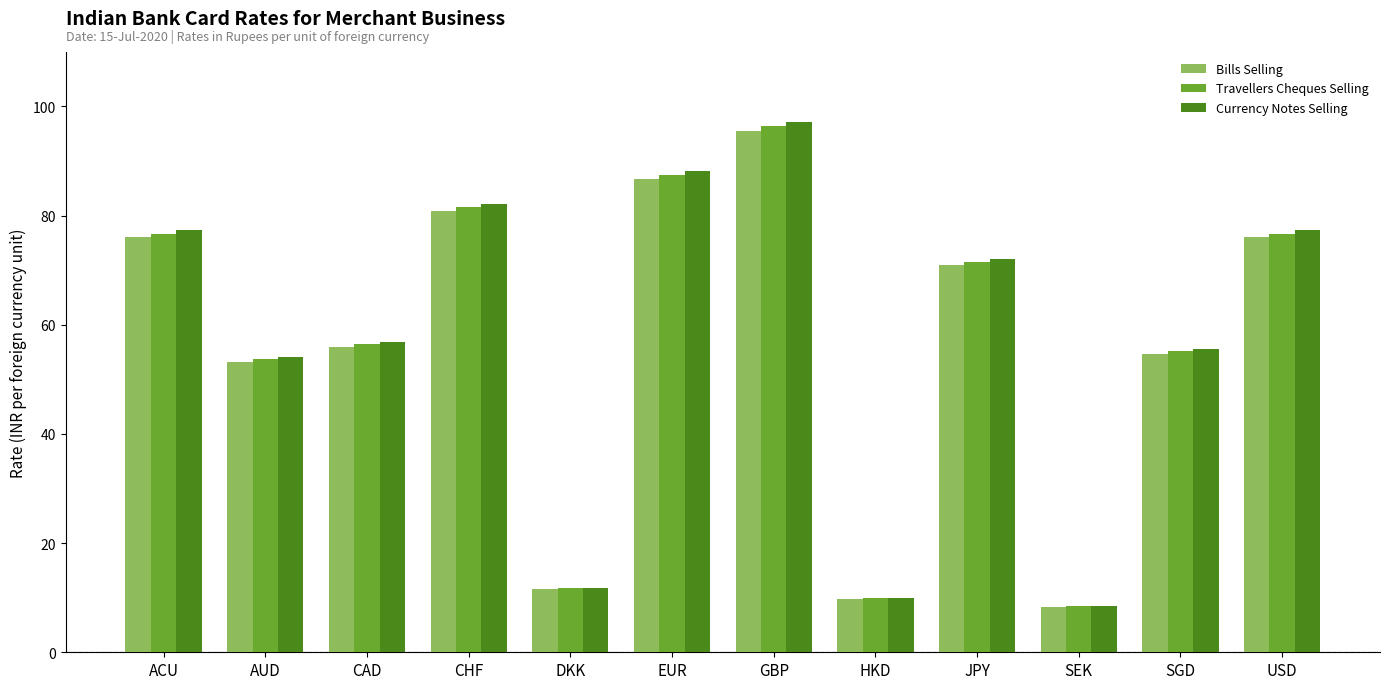

What is the spread (max minus min) of values at EUR?

1.4